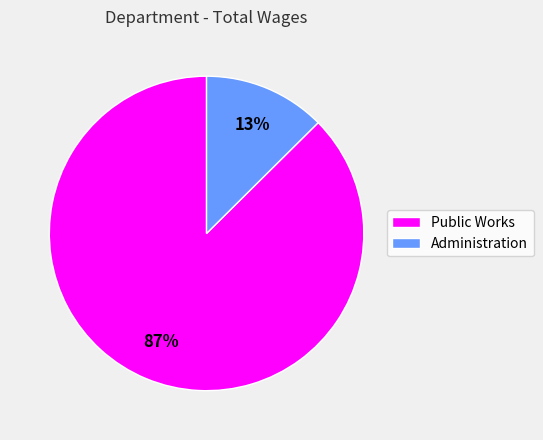

Which has a higher value, Public Works or Administration?

Public Works